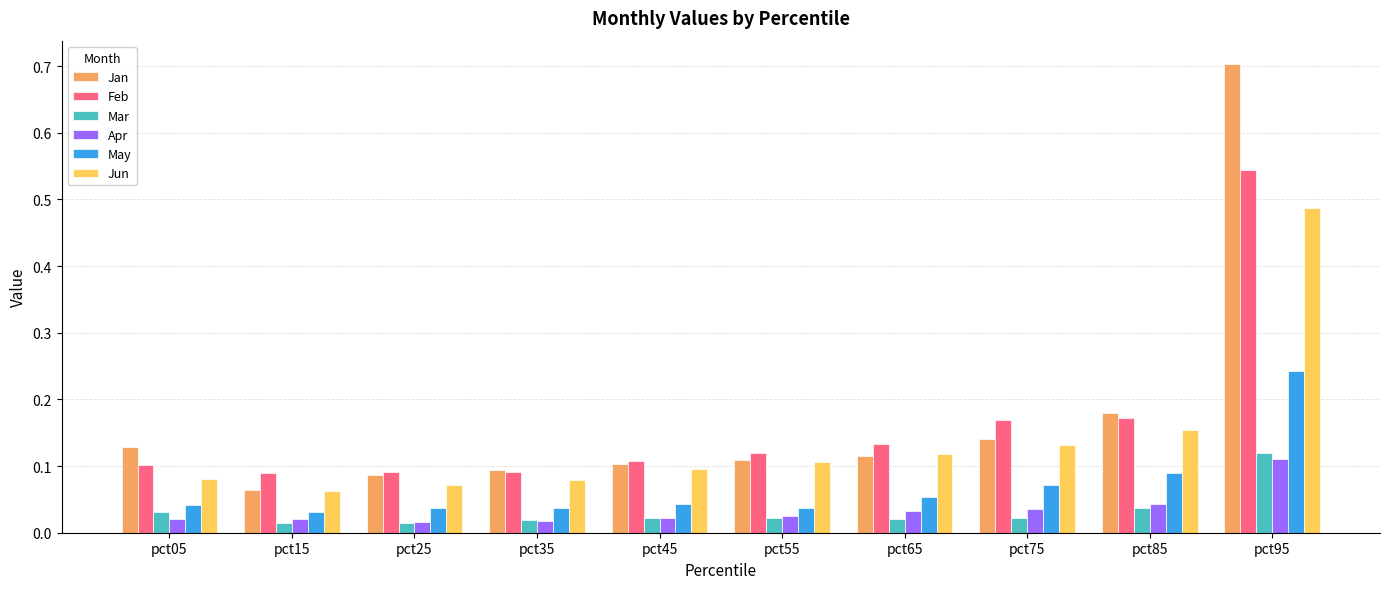

What is the greatest value displayed?

0.7